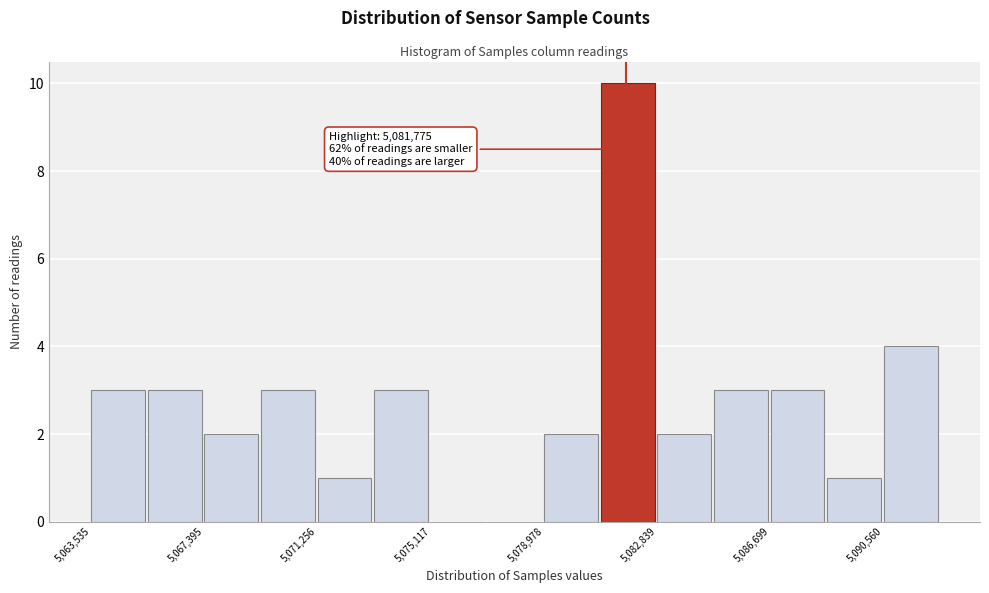

Read against the x-axis, roughly where is the centre of the tallest bar?

5082000